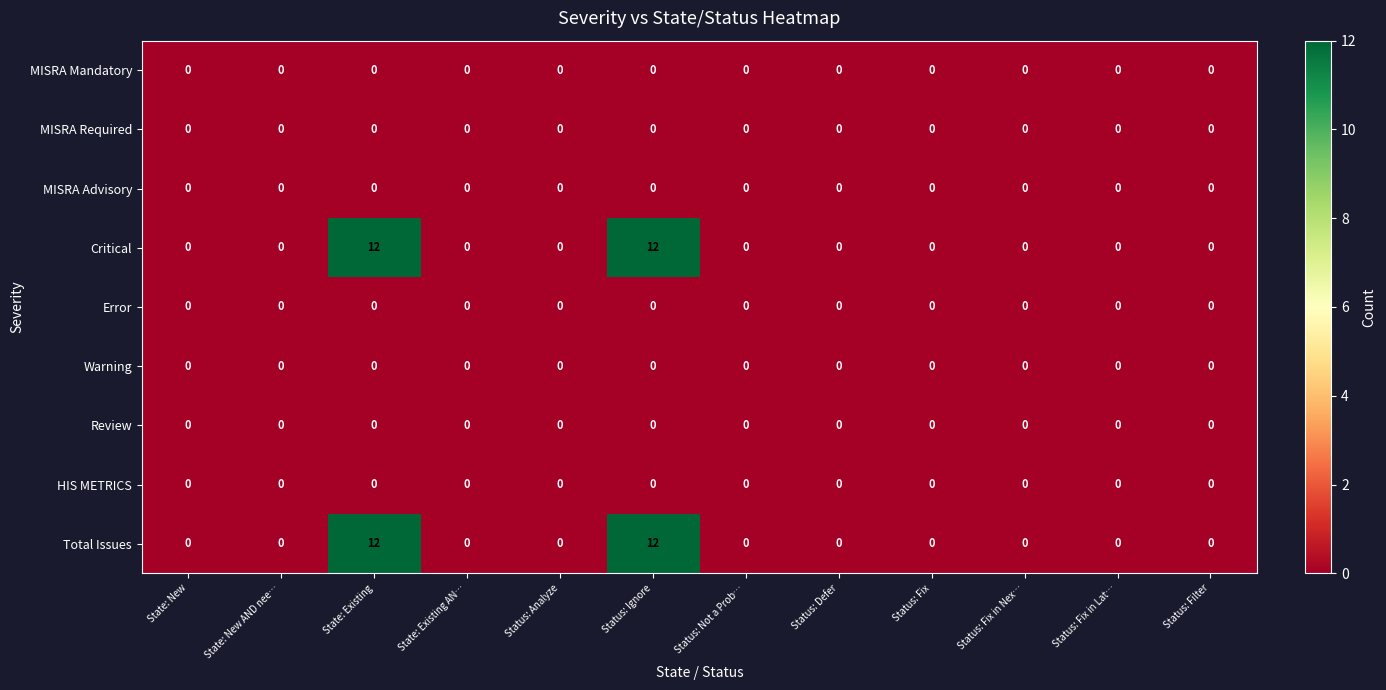

Is it true that MISRA Mandatory equals 0 at State: New?

True